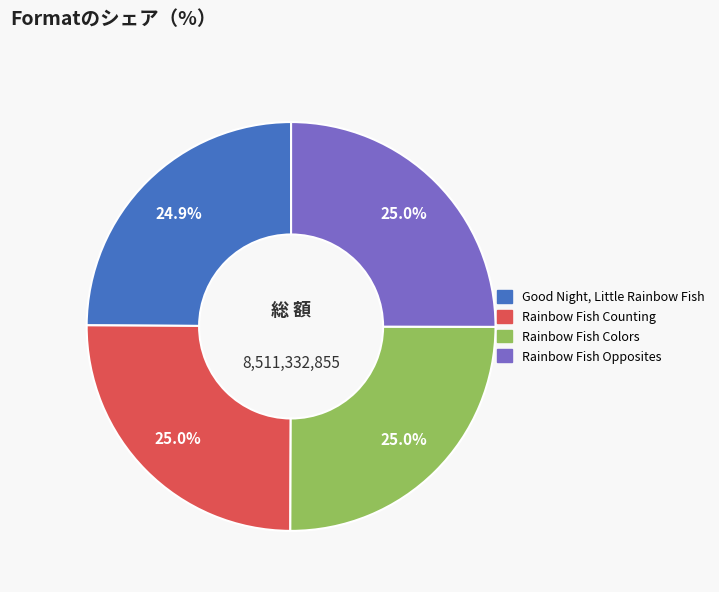

To the nearest percent, what is the combined percentage of Rainbow Fish Opposites and Rainbow Fish Counting?

50%